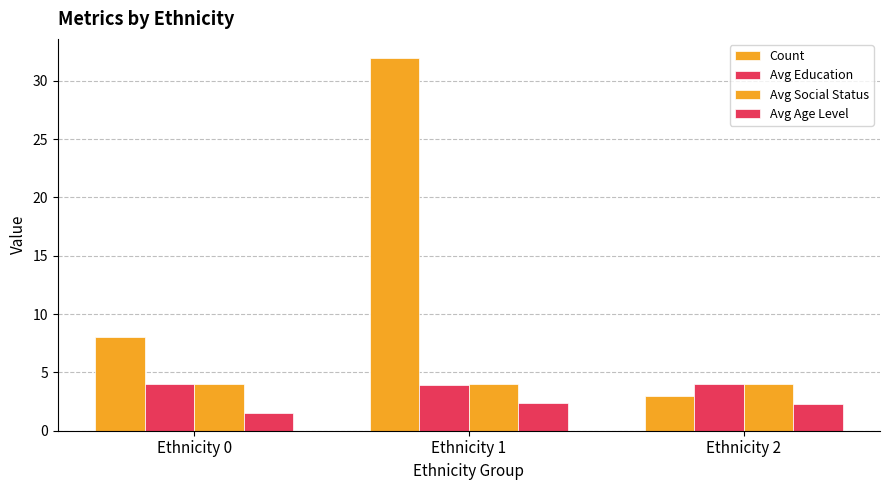

How many groups of bars are there?

3